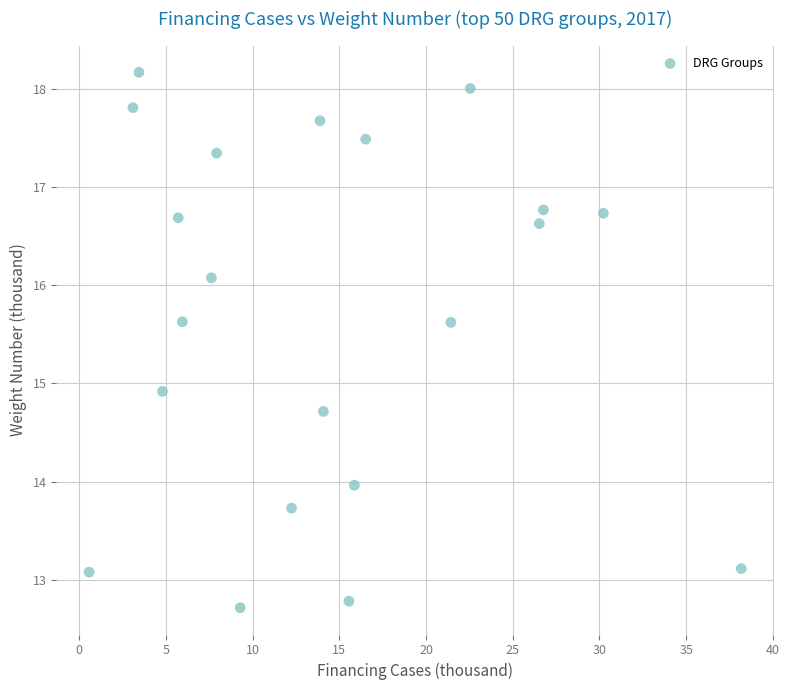

What Y value in the scatter plot is closest to 15?

14.9